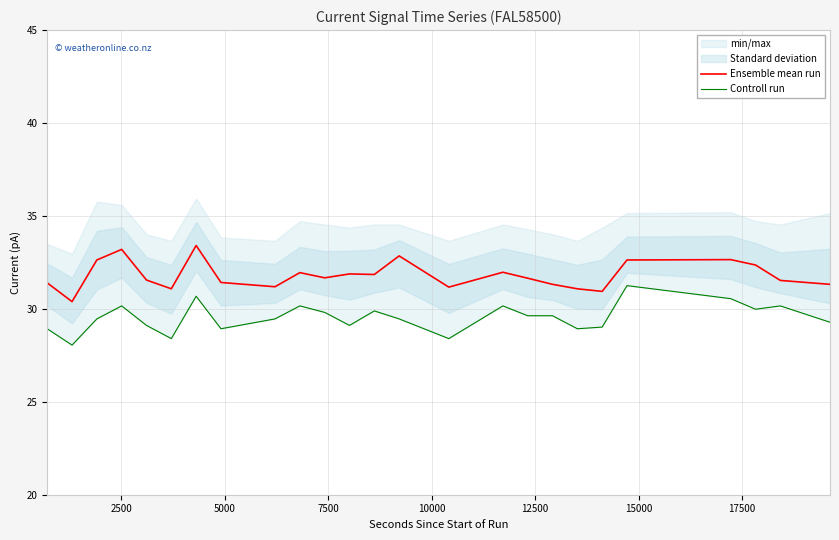

True or false: Controll run and Ensemble mean run intersect in this chart.

False